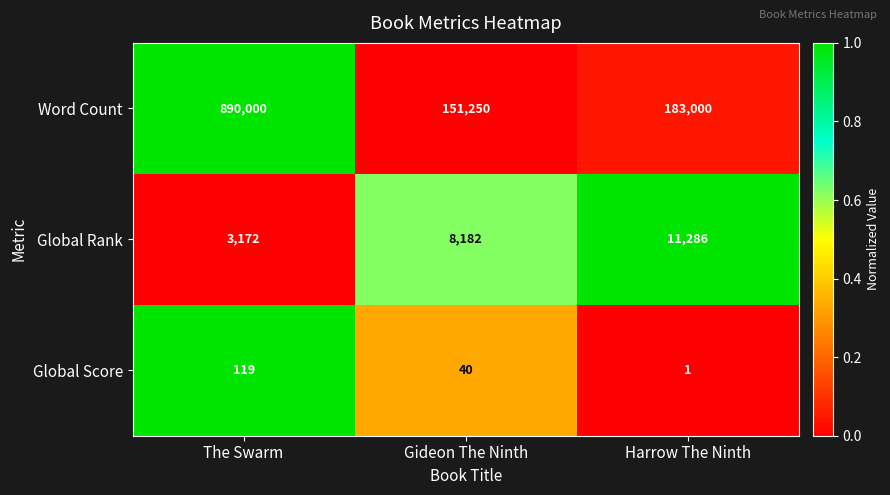

List the labels in order of Global Score value, smallest first.

Harrow The Ninth, Gideon The Ninth, The Swarm